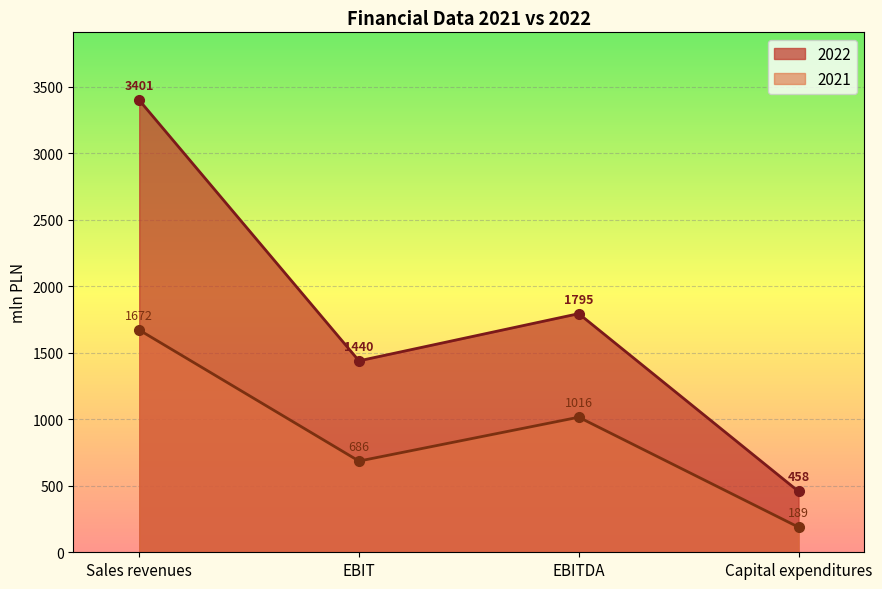

What is the difference between the maximum and minimum values in the 2022 series?

2943